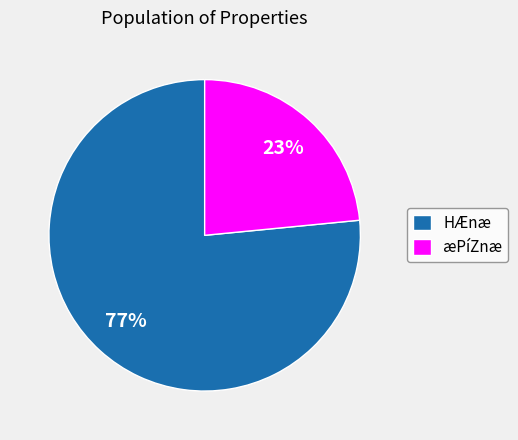

How many slices are in this pie chart?

2